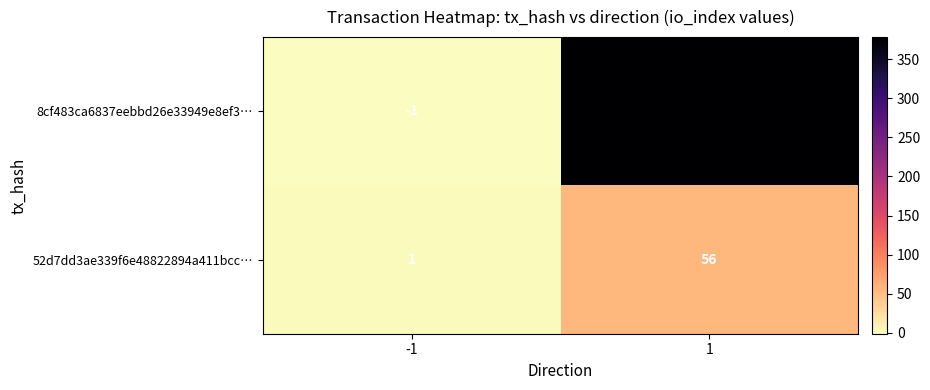

List the series in order of their peak value, highest first.

8cf483ca6837eebbd26e33949e8ef3…, 52d7dd3ae339f6e48822894a411bcc…